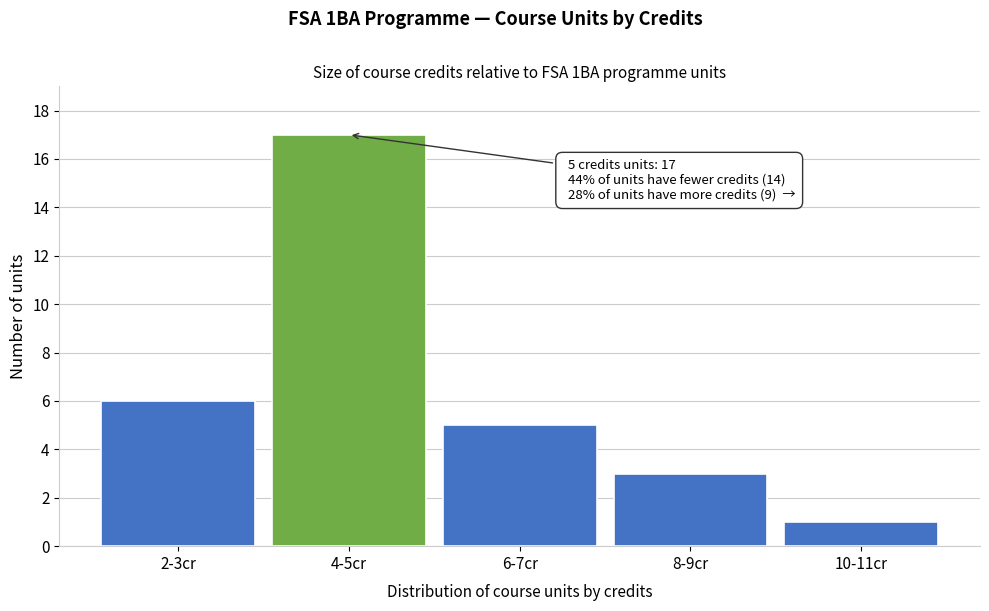

Reading left to right, what are all the values shown in this chart?

2-3cr=6	4-5cr=17	6-7cr=5	8-9cr=3	10-11cr=1